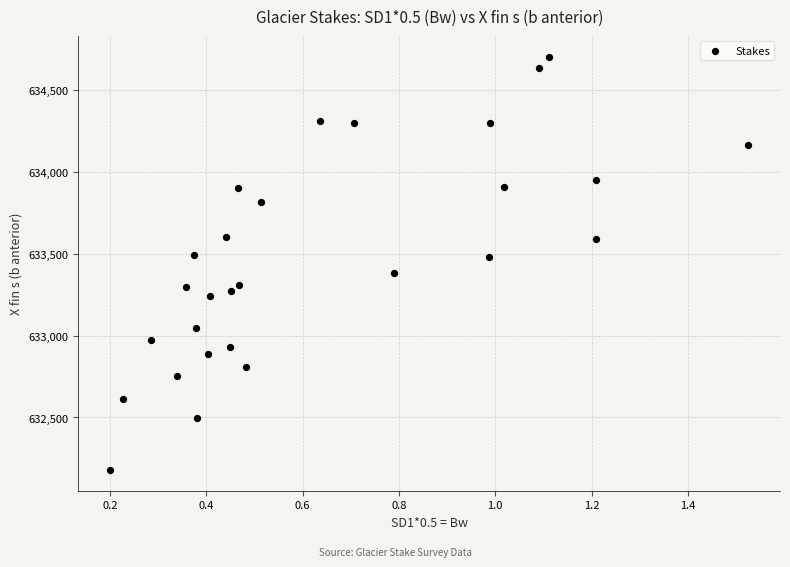

What is the range of Y values (max minus min)?

2527.4